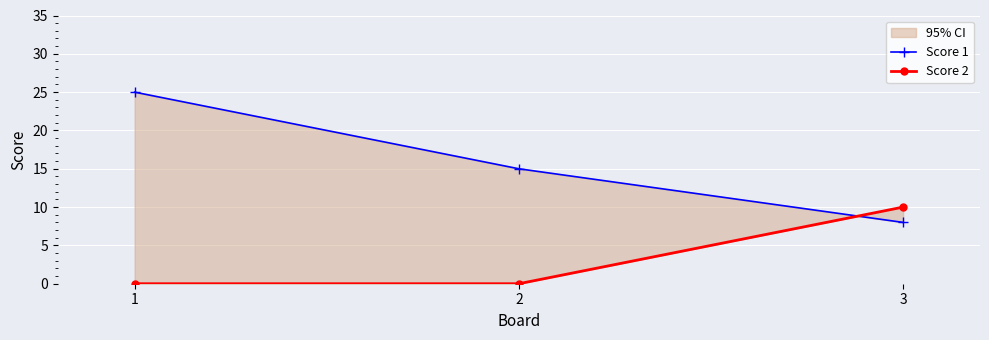

Is the value of Score 2 at 1 greater than the value of Score 1 at 2?

No